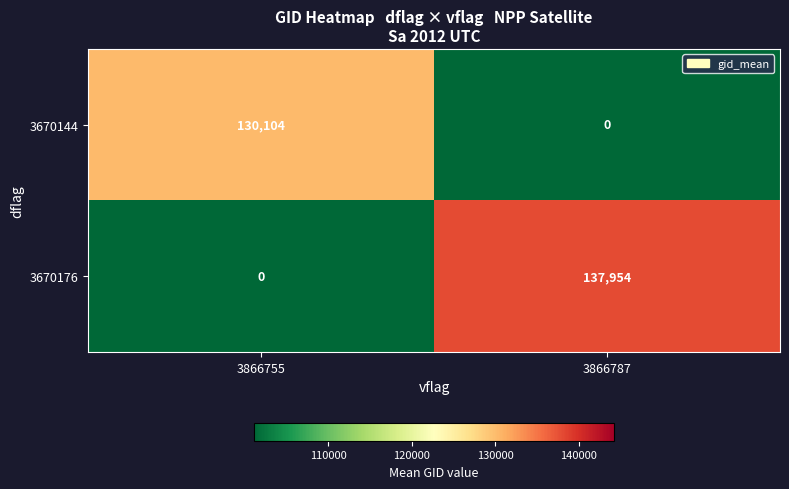

Rank the series by their average value, from lowest to highest.

3670144, 3670176